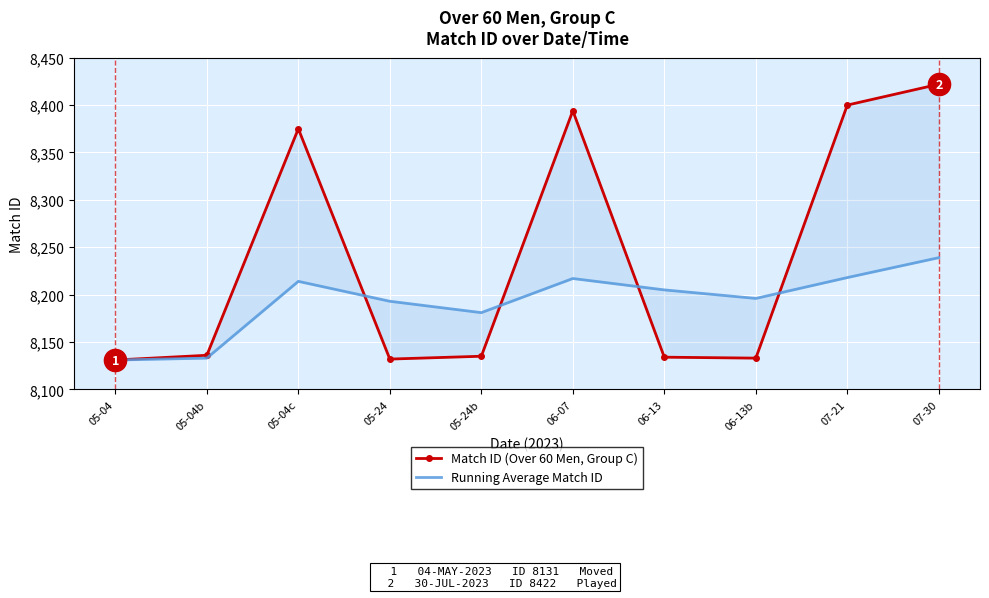

Where do Running Average Match ID and Match ID (Over 60 Men, Group C) first cross each other?

05-04c and 05-24